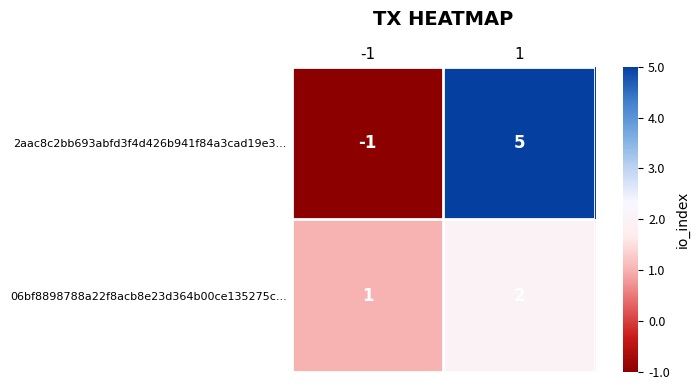

What is the difference between the 2aac8c2bb693abfd3f4d426b941f84a3cad19e3... values at -1 and 1?

6